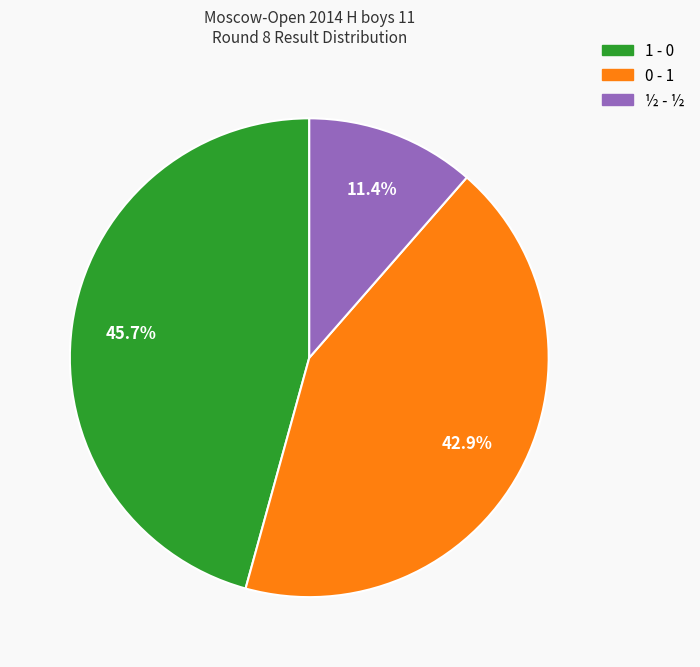

To the nearest percent, what percentage of the pie is 1 - 0?

46%